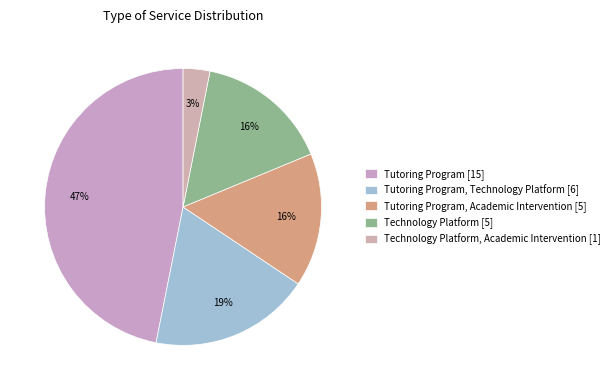

Count the number of slices in the pie.

5